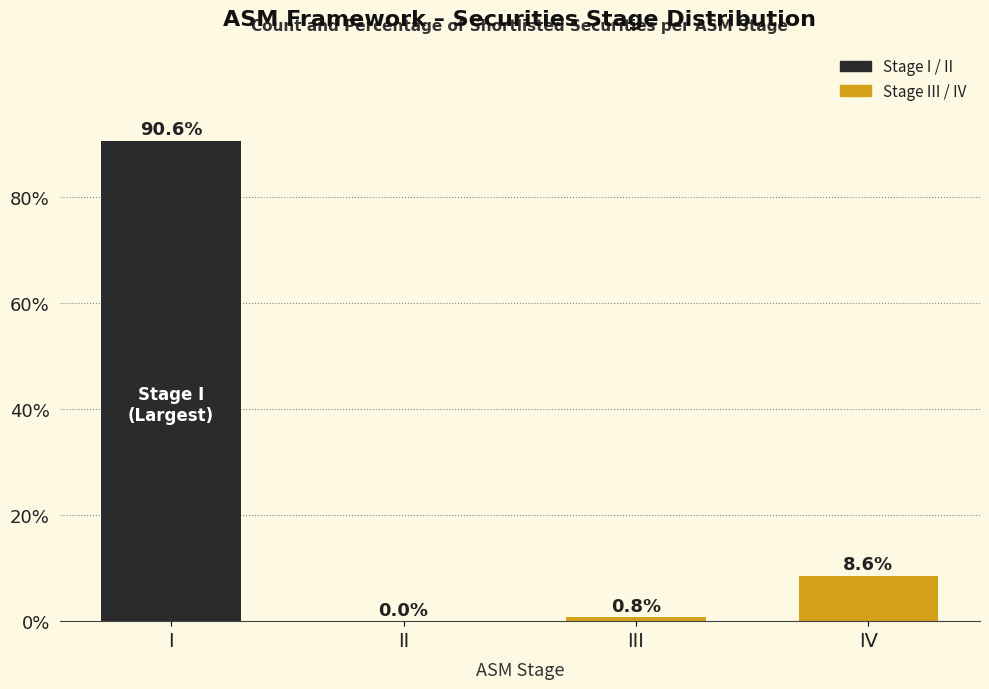

Count the number of values greater than 8.

2